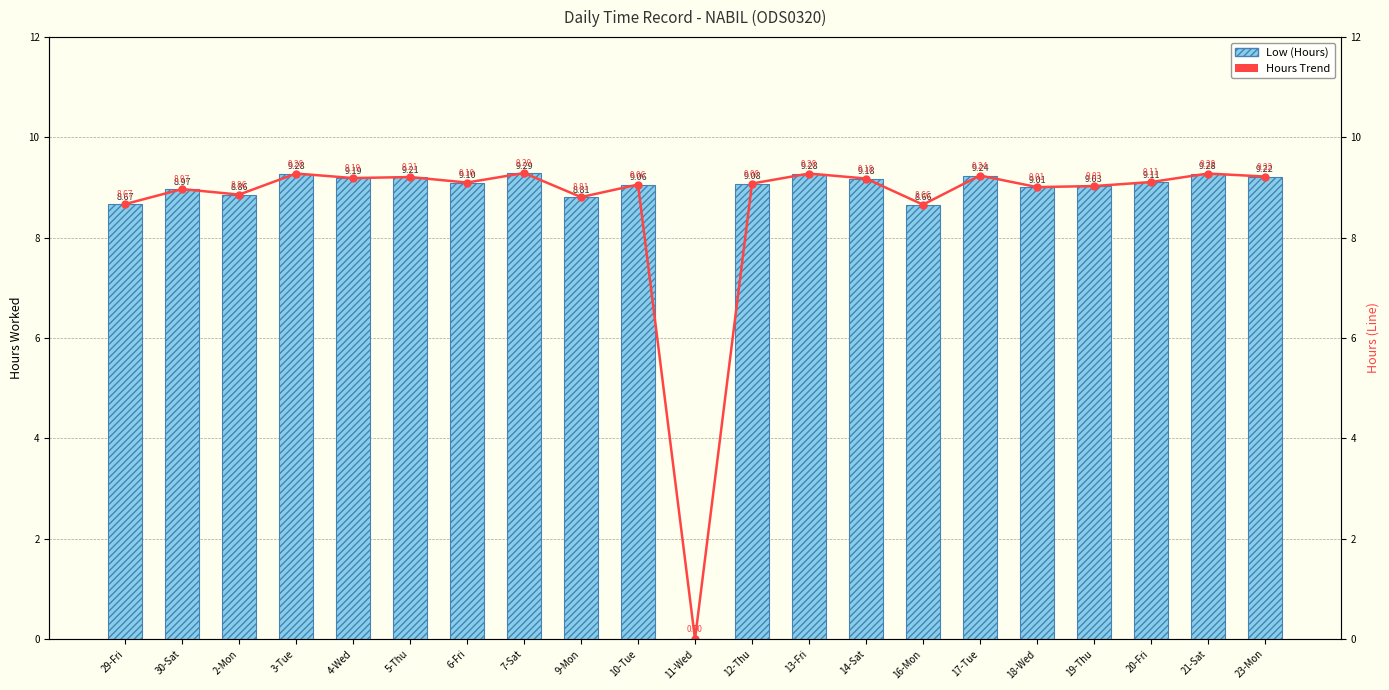

What position from the left is 23-Mon?

21